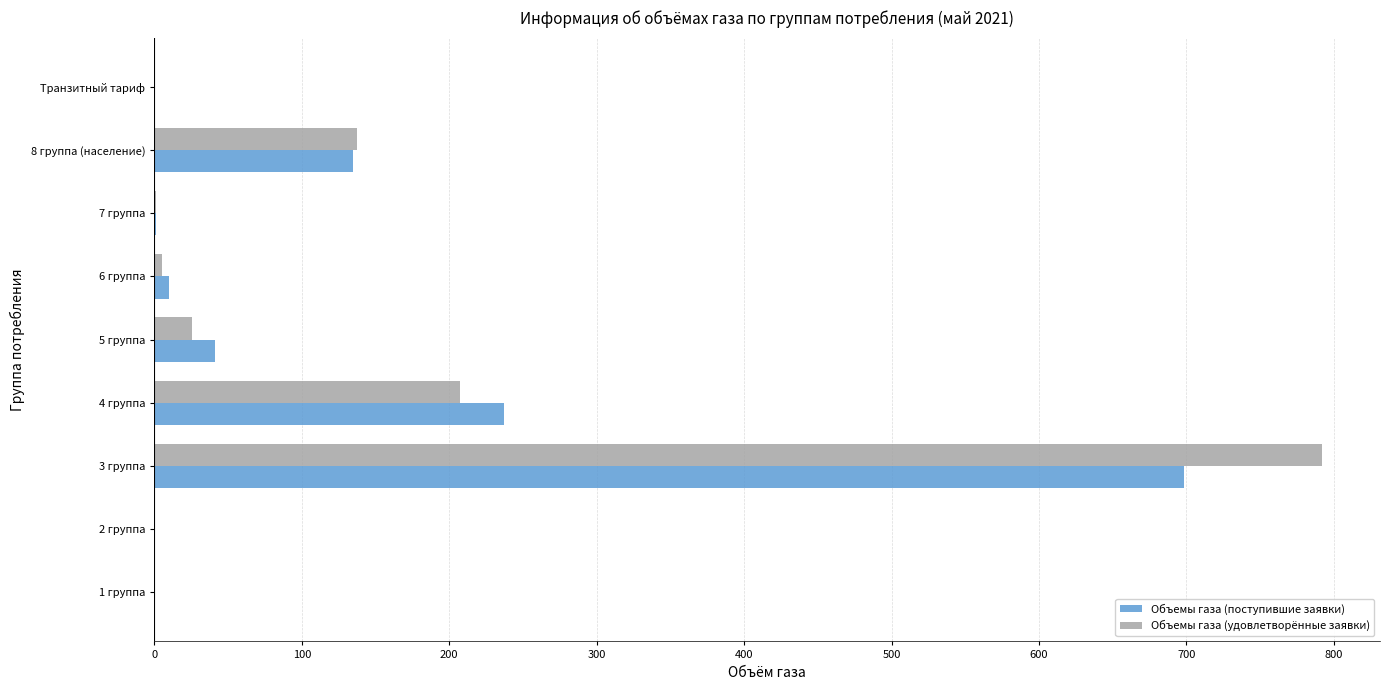

Where is Объемы газа (поступившие заявки) nearest to the value 349?

4 группа